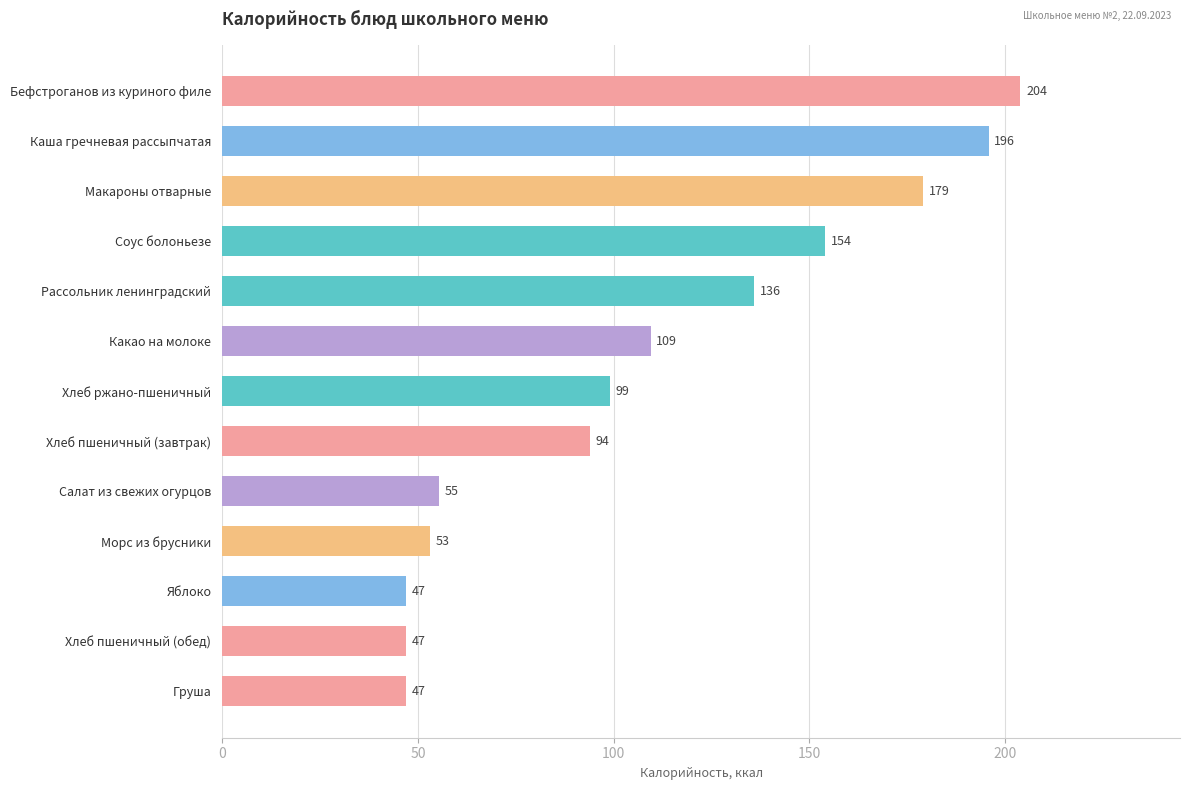

The value at Бефстроганов из куриного филе is 204.0. True or false?

True